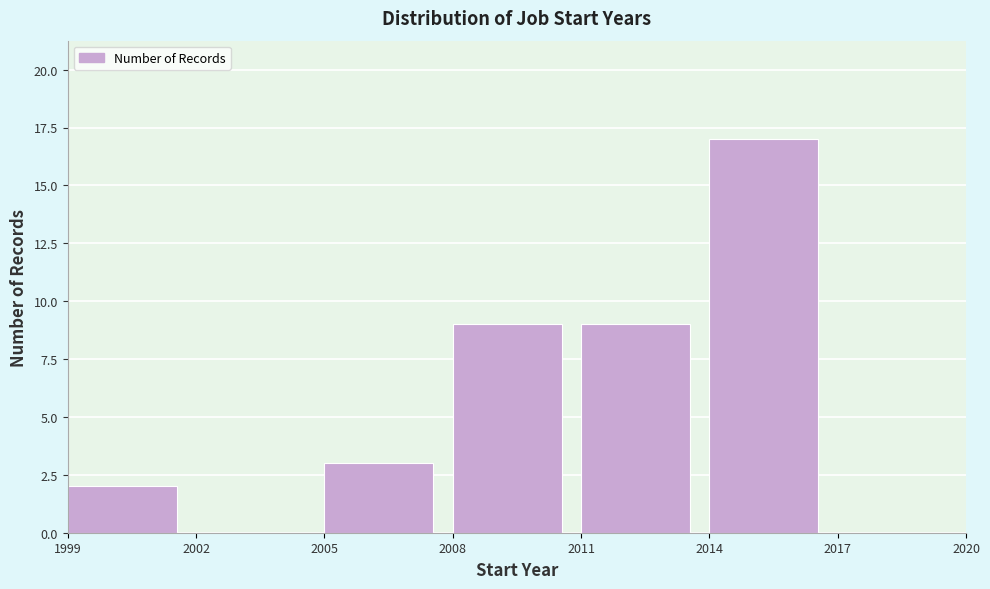

Reading left to right, transcribe this chart: for each bar, give the range it covers on the x-axis and its height. The values are not printed on the chart, so give them approximately, as read against the axis.

1999 to 2002: 2
2002 to 2005: 0
2005 to 2008: 3
2008 to 2011: 9
2011 to 2014: 9
2014 to 2017: 17
2017 to 2020: 0